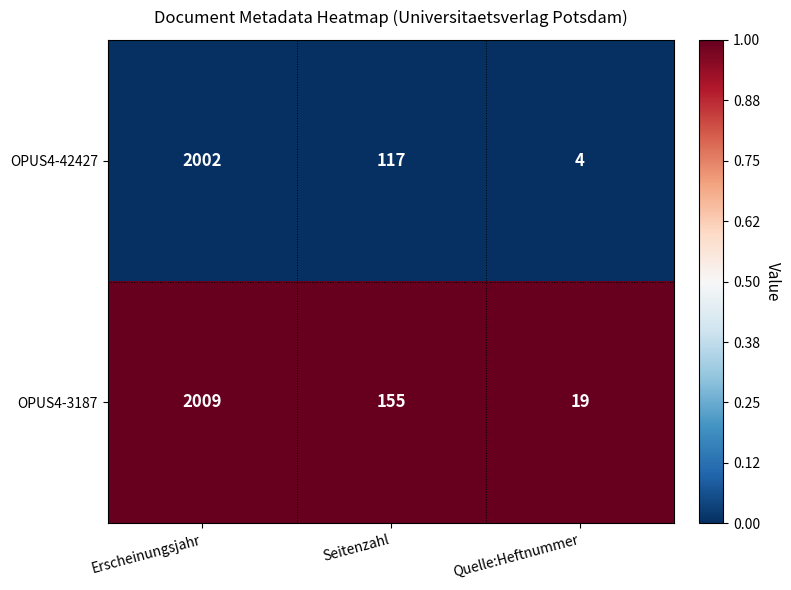

Between Seitenzahl and Quelle:Heftnummer, which series saw the biggest shift?

OPUS4-3187